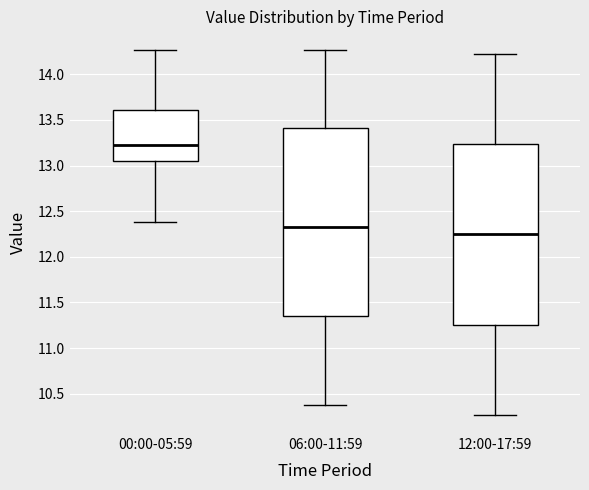

Reading left to right, transcribe this box plot: for each box, give where its median line is, the range the box spans, and where its two whiskers end, as read against the y-axis. The values are not printed on the chart, so give them approximately, as read against the axis.

00:00-05:59: median 13.20, box 13.05 to 13.60, whiskers 12.40 to 14.25
06:00-11:59: median 12.35, box 11.35 to 13.40, whiskers 10.40 to 14.25
12:00-17:59: median 12.25, box 11.25 to 13.25, whiskers 10.25 to 14.20